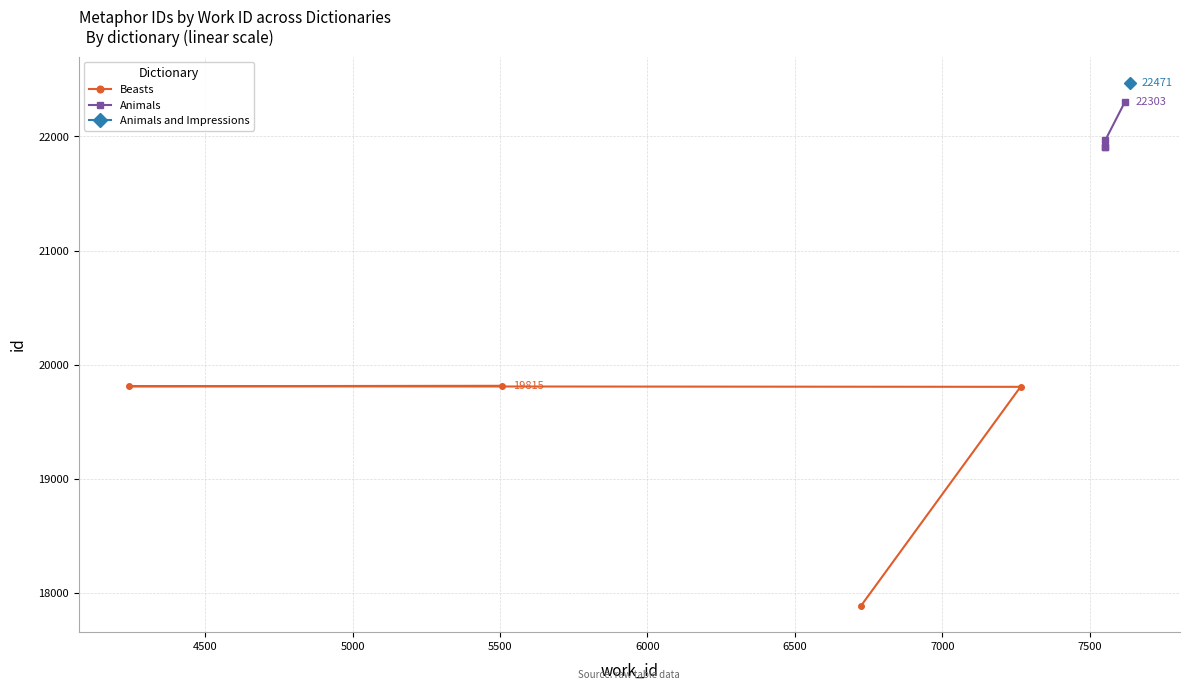

What is the value of the Beasts point at the 2nd from the left?

19815